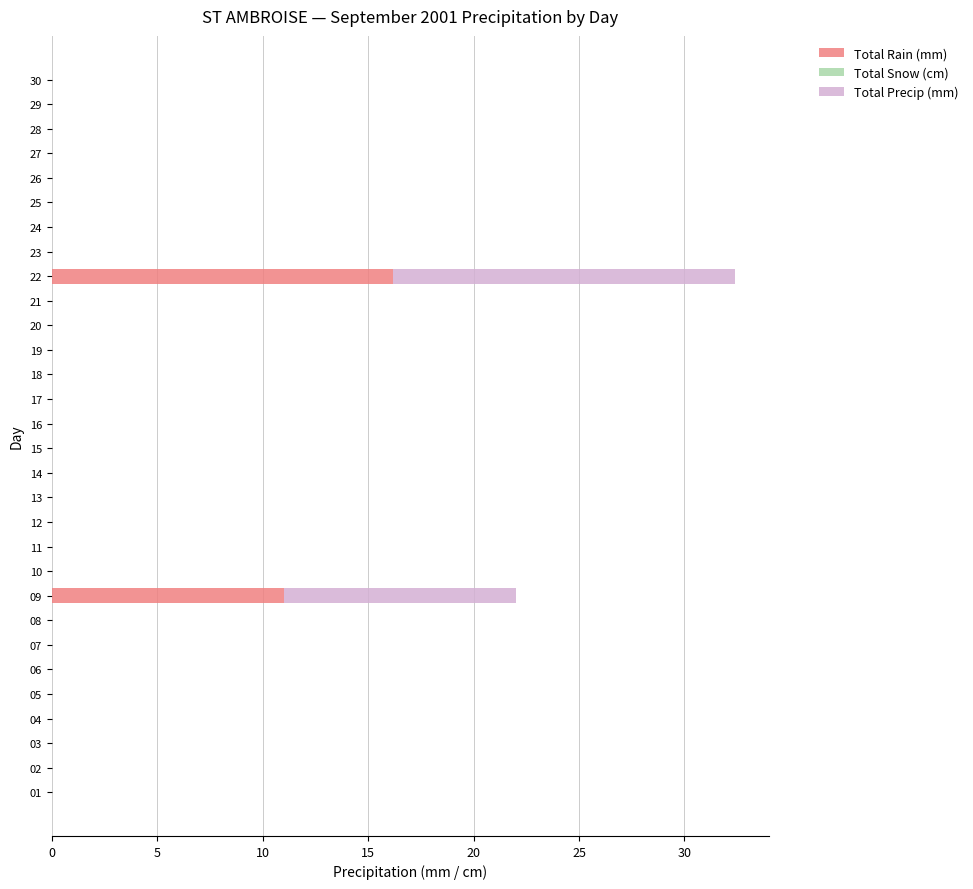

True or false: Total Rain (mm) has a value of -8.2 at 19.

False